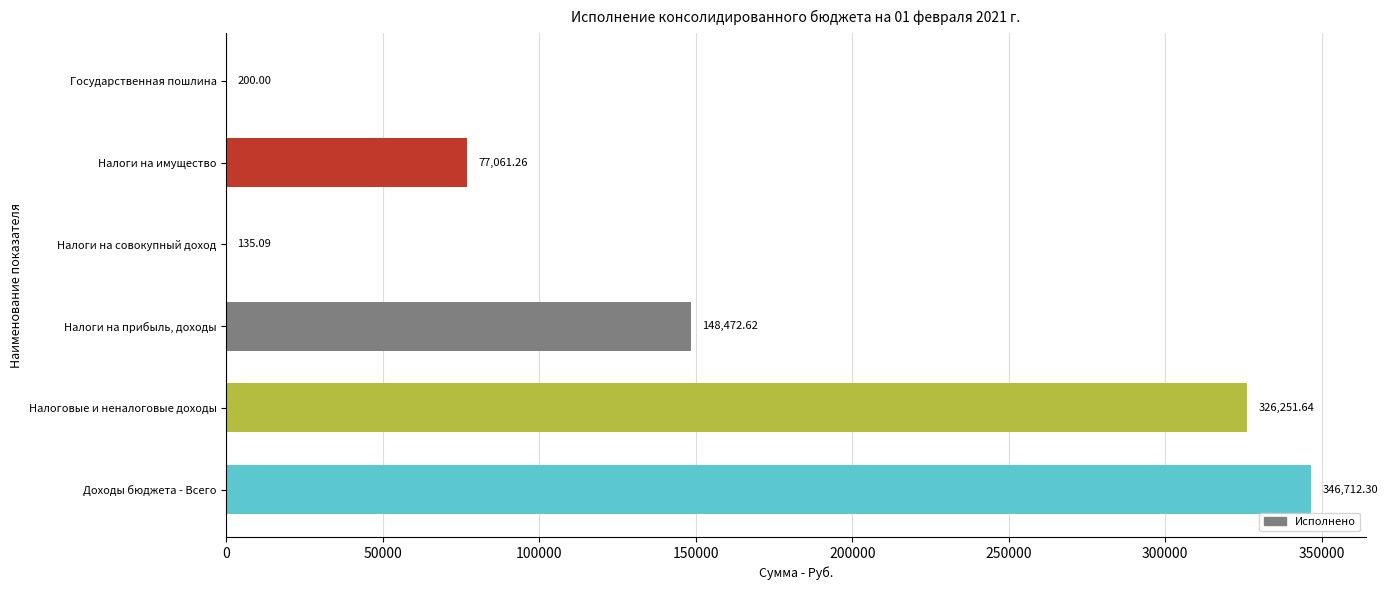

How many distinct data groups are displayed?

1